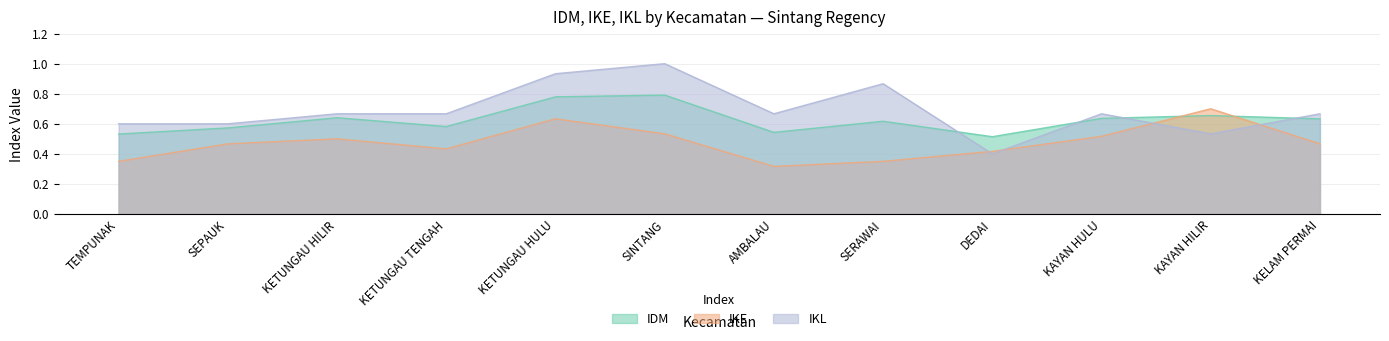

The IDM series shows 0.6 at SERAWAI. True or false?

True